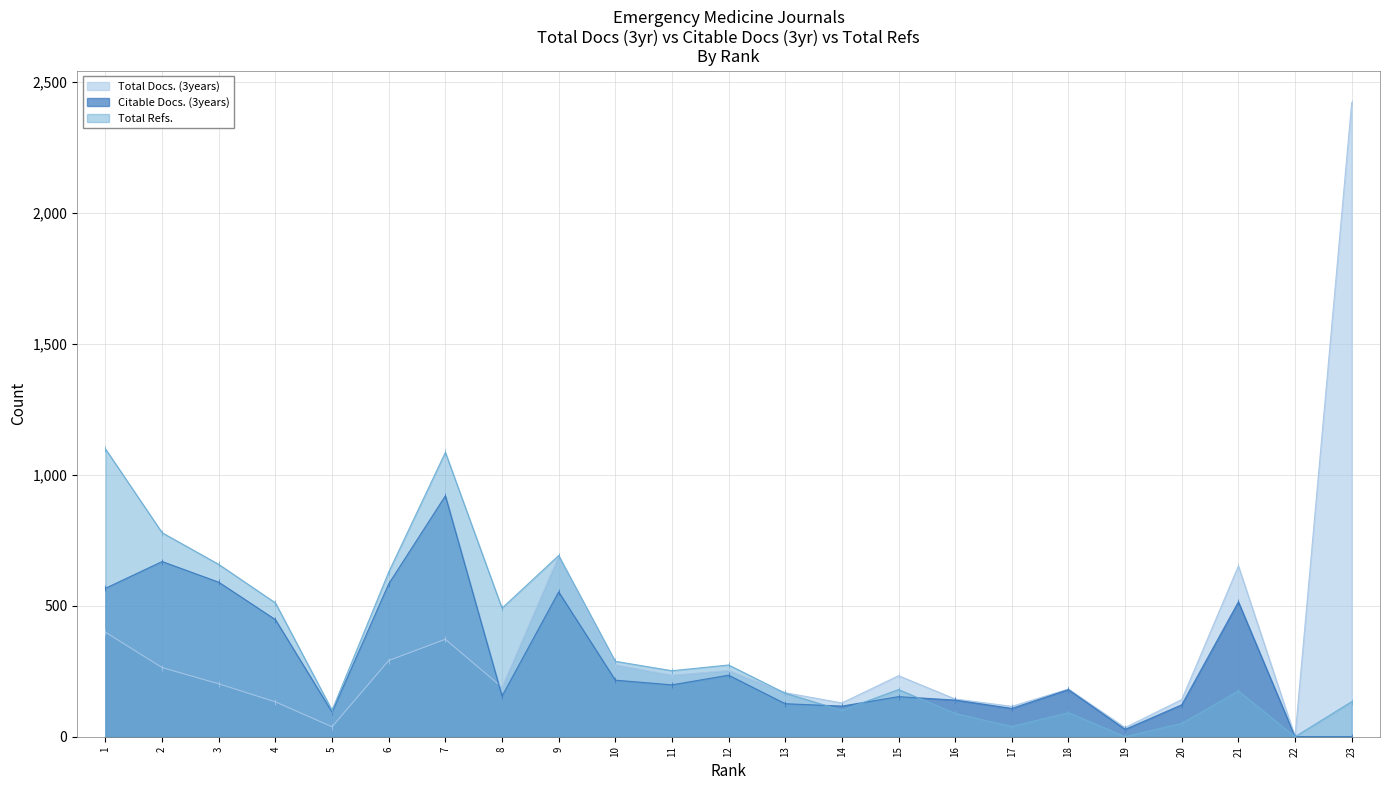

What is the spread (max minus min) of values at 6?

338